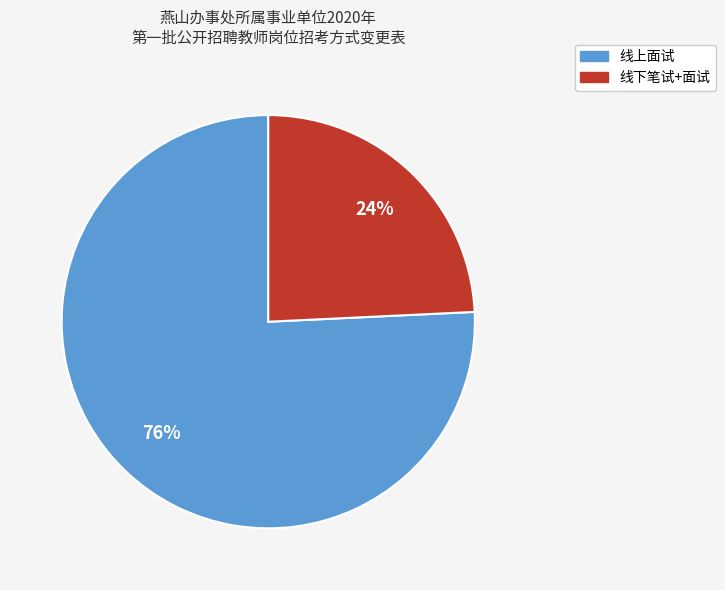

Is the sum of 线下笔试+面试 and 线上面试 greater than half?

Yes